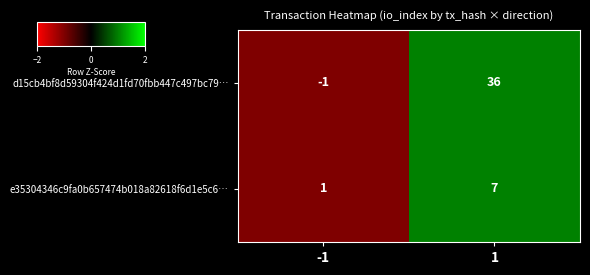

At which category is the sum across all series the highest?

1